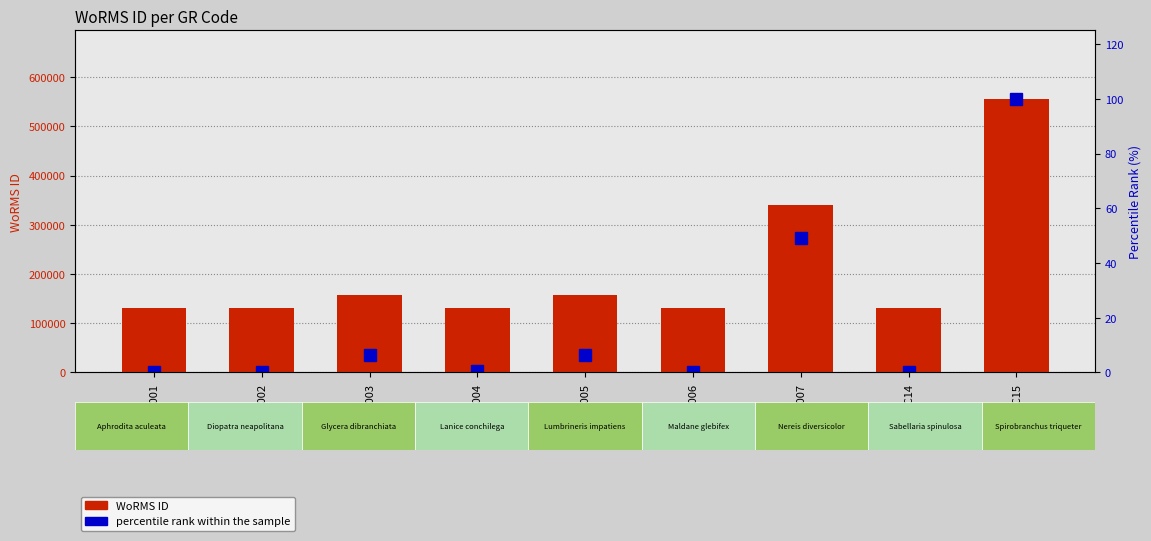

What position from the right is EMR005?

5